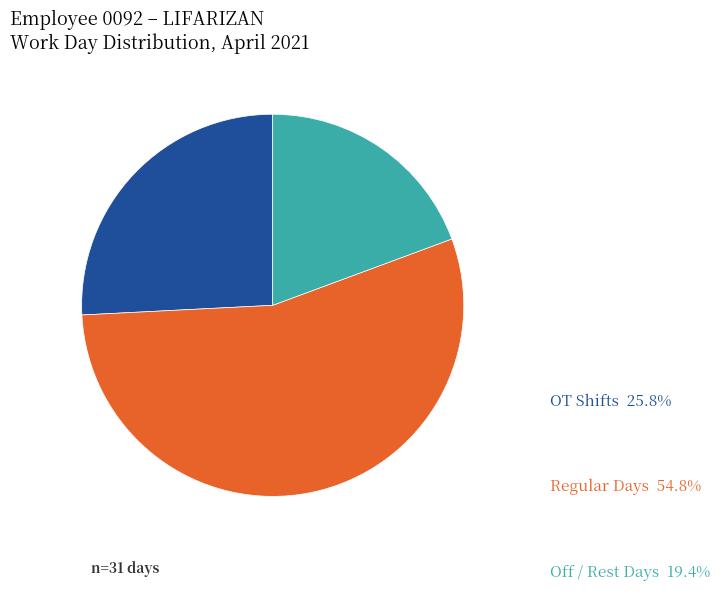

Is there a majority slice in this chart?

Yes